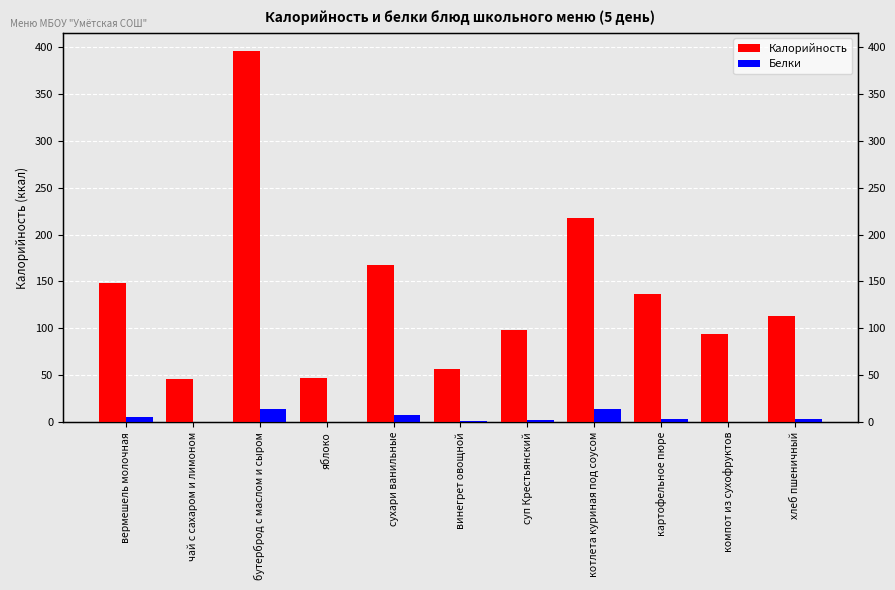

What are all the series names shown in the legend?

Калорийность, Белки